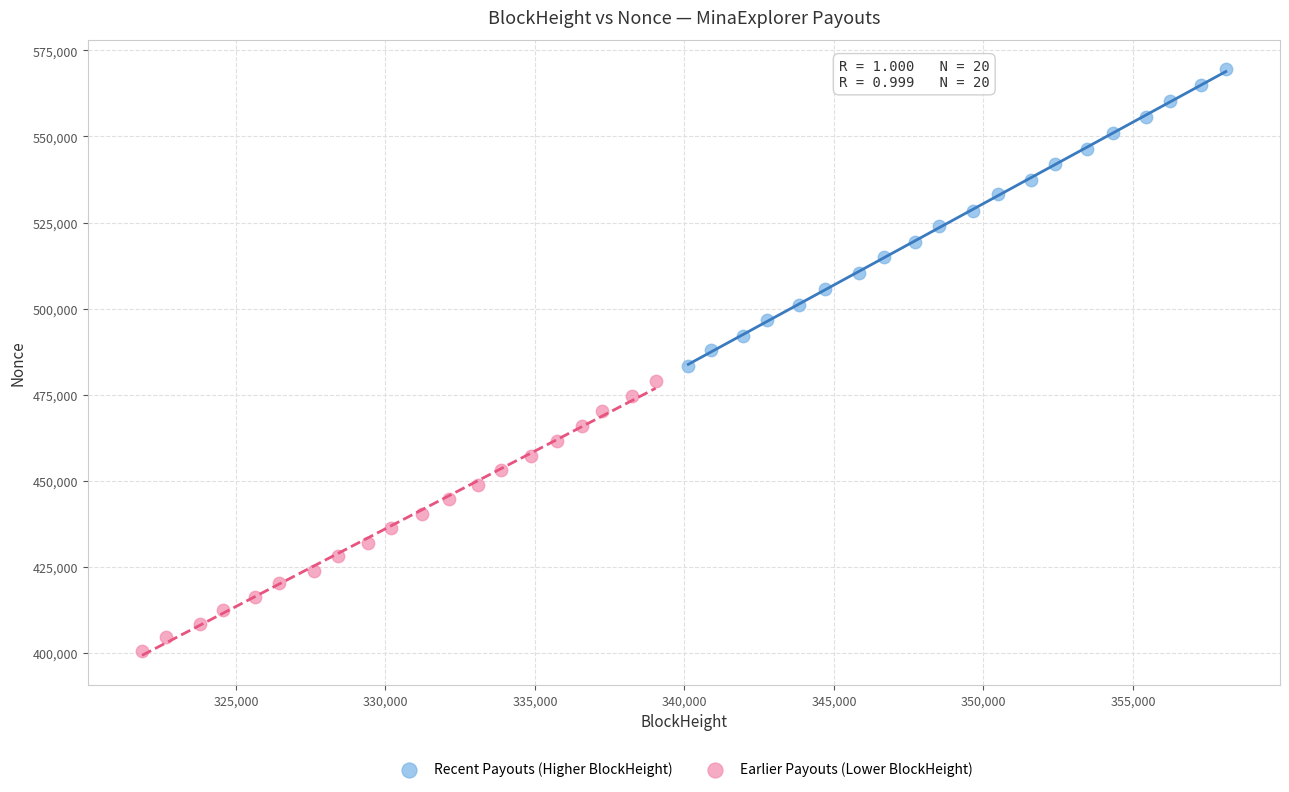

What are all the series names shown in the legend?

Recent Payouts (Higher BlockHeight), Earlier Payouts (Lower BlockHeight)